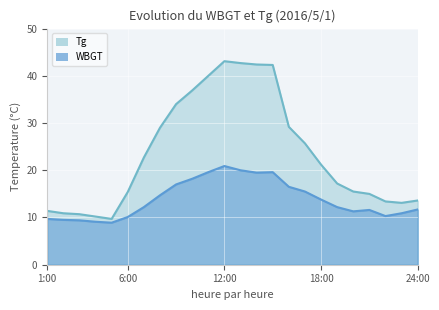

True or false: WBGT and Tg cross at least once.

False